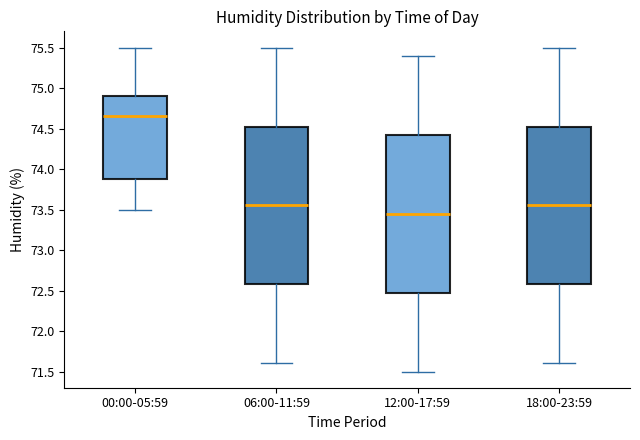

Reading left to right, transcribe this box plot: for each box, give where its median line is, the range the box spans, and where its two whiskers end, as read against the y-axis. The values are not printed on the chart, so give them approximately, as read against the axis.

00:00-05:59: median 74.65, box 73.90 to 74.90, whiskers 73.50 to 75.50
06:00-11:59: median 73.55, box 72.60 to 74.55, whiskers 71.60 to 75.50
12:00-17:59: median 73.45, box 72.50 to 74.45, whiskers 71.50 to 75.40
18:00-23:59: median 73.55, box 72.60 to 74.55, whiskers 71.60 to 75.50